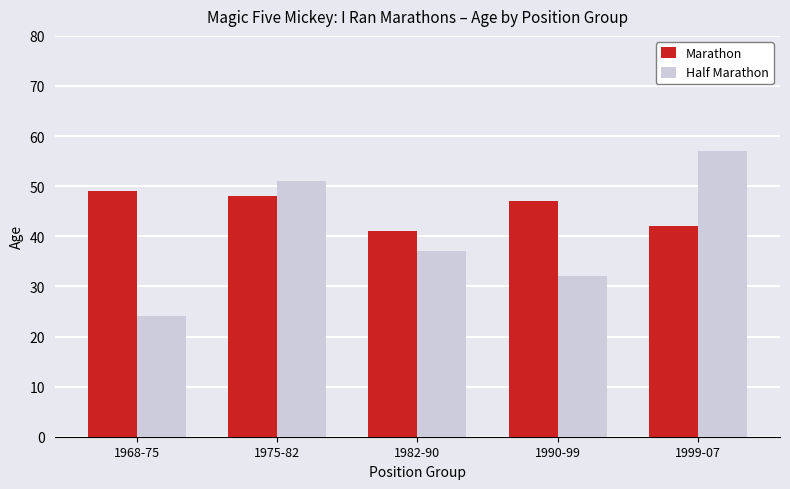

What are all the series names shown in the legend?

Marathon, Half Marathon